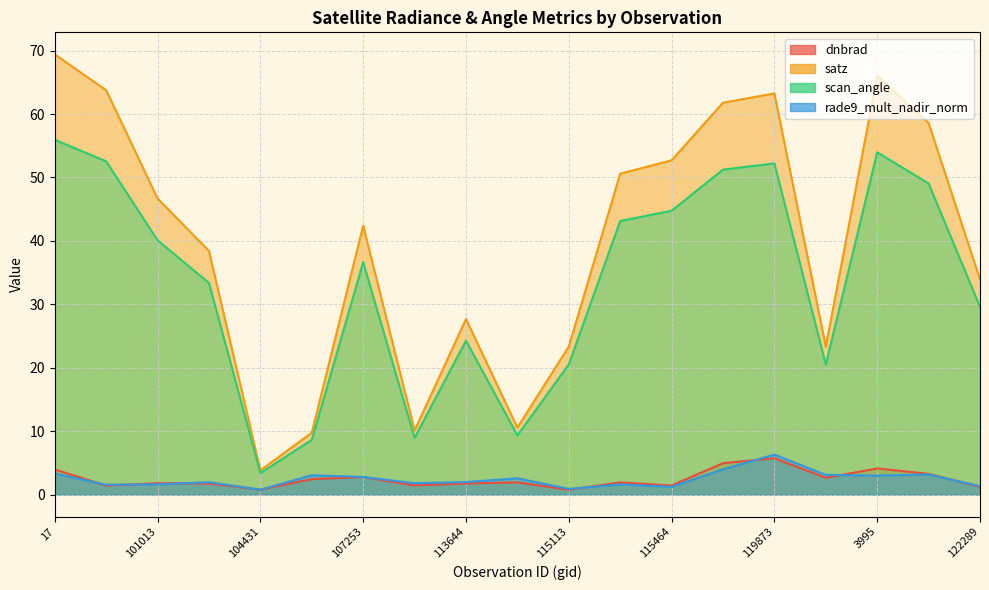

Is it true that satz equals 58.6 at 121771?

True